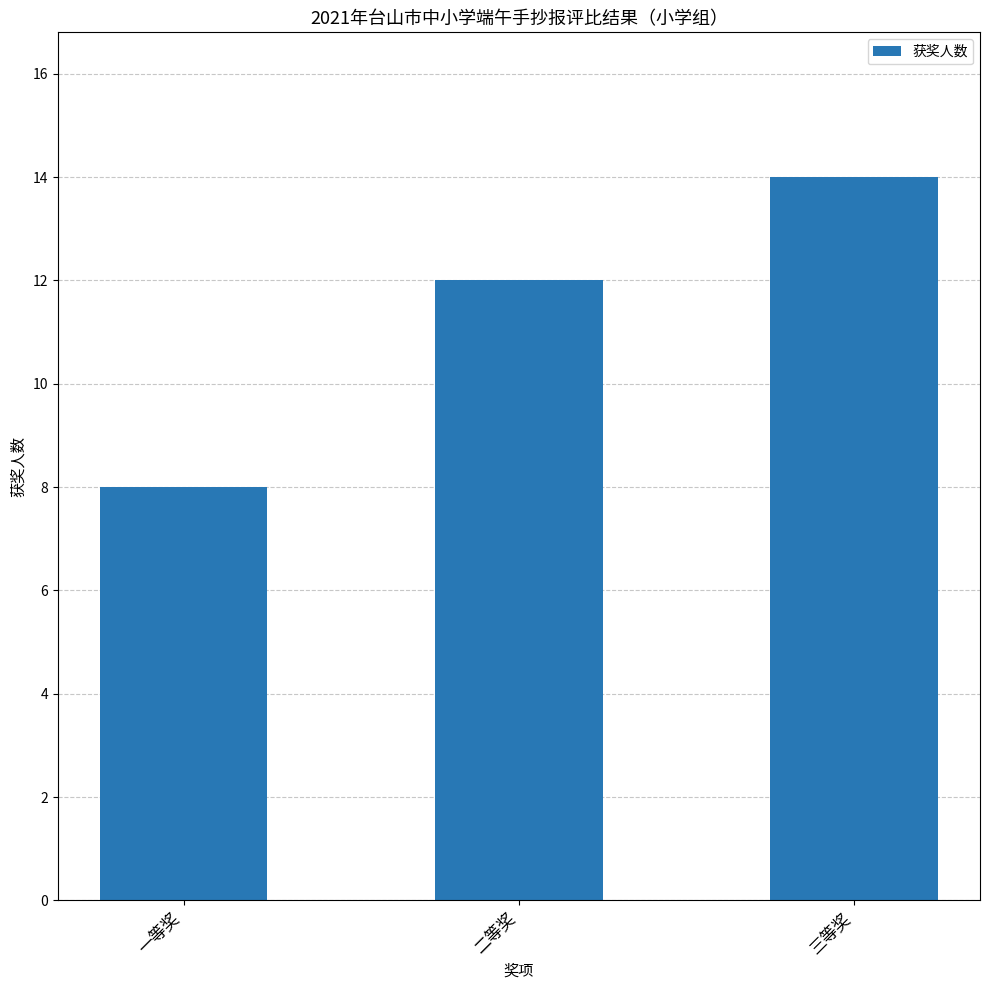

What is the smallest value displayed?

8